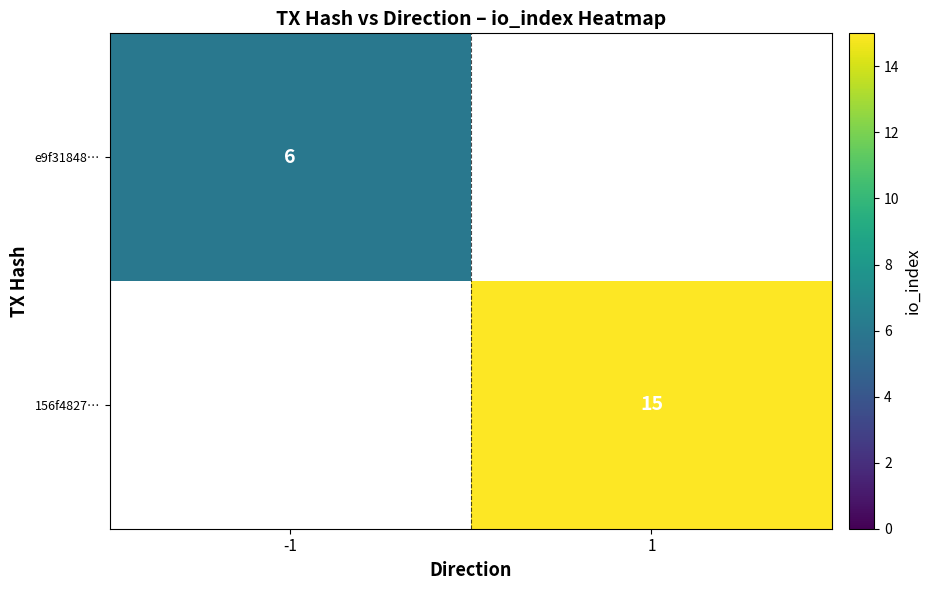

At which category does the chart reach its peak across all series?

1